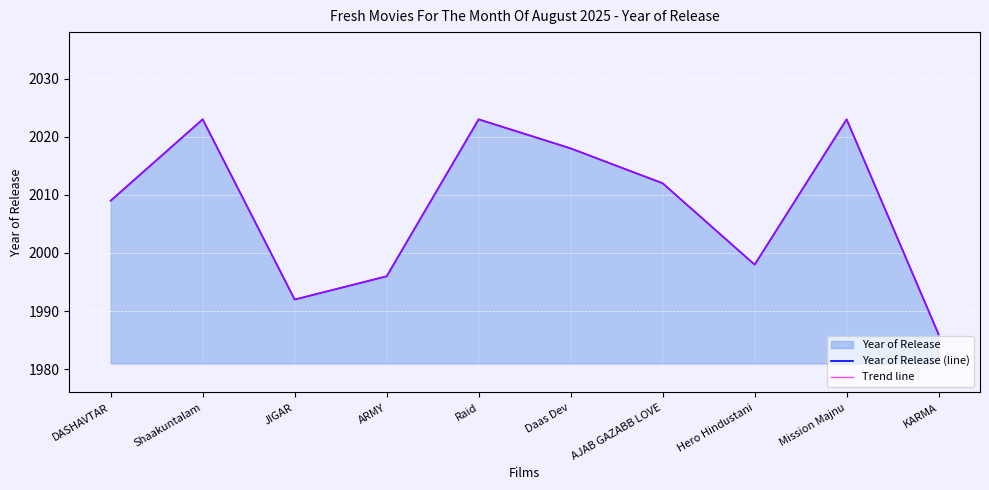

Is it true that Trend line equals 743 at KARMA?

False